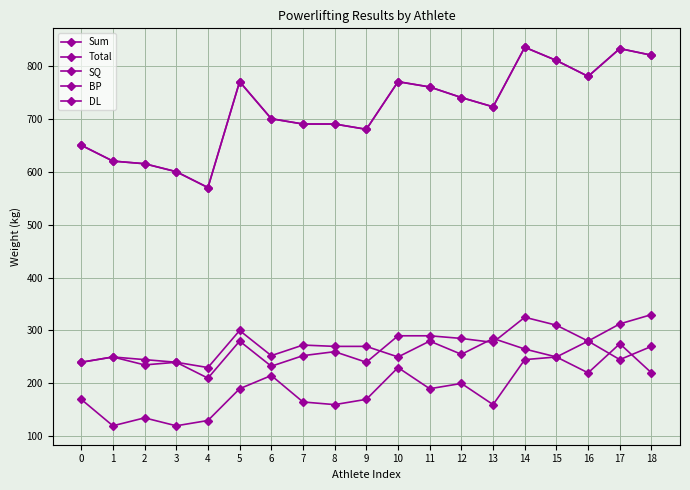

At how many categories does at least one series exceed 136?

19